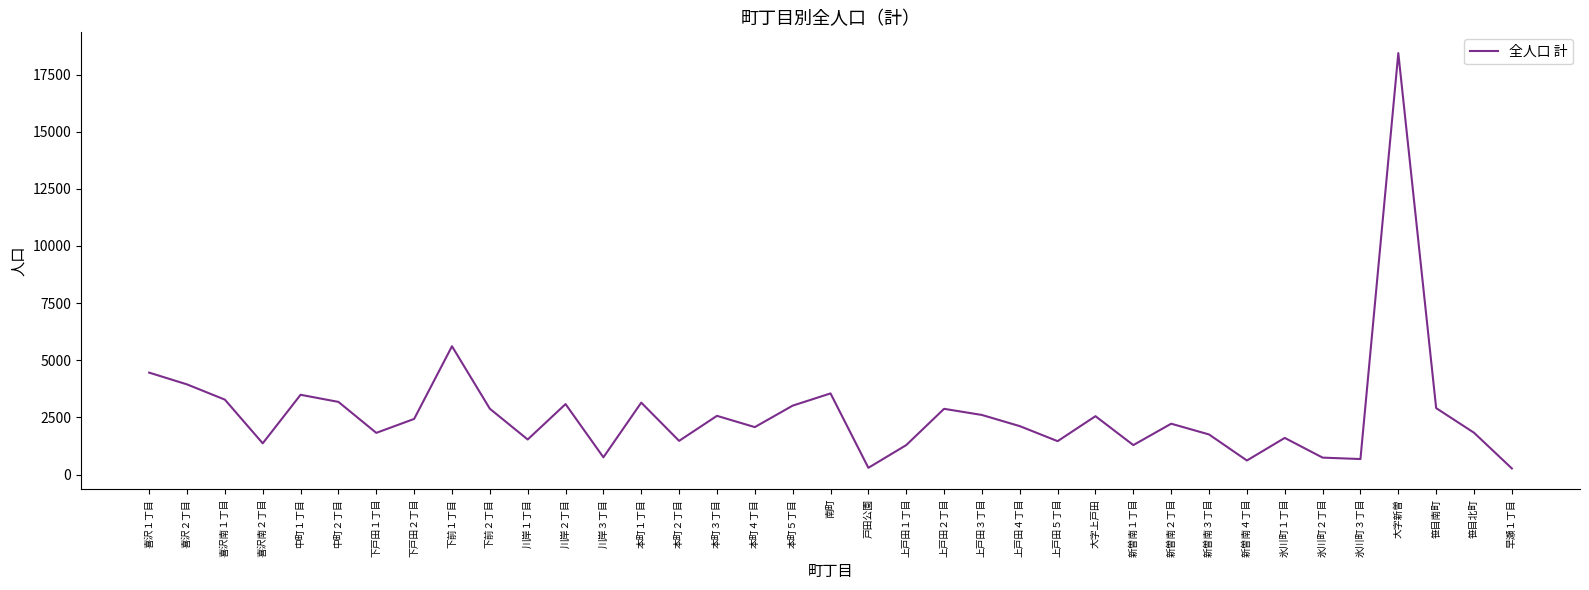

What is the difference between the values at 喜沢２丁目 and 下前１丁目?

1669